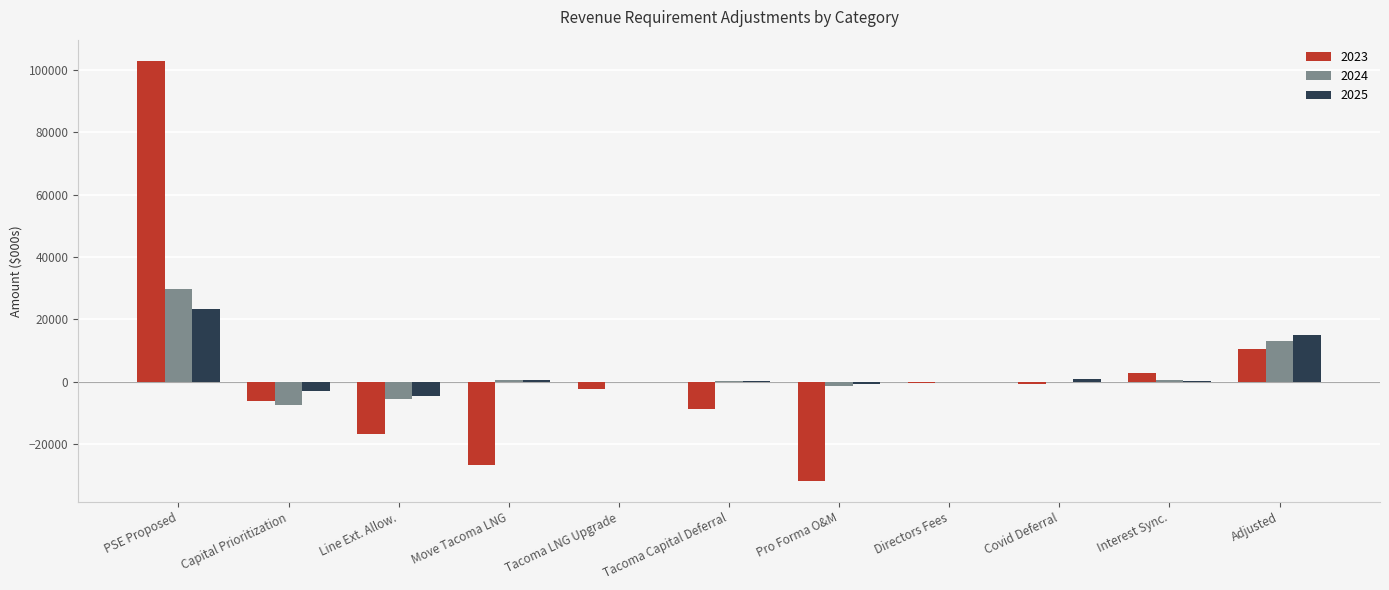

What is the highest value of the 2023 series?

103024.9